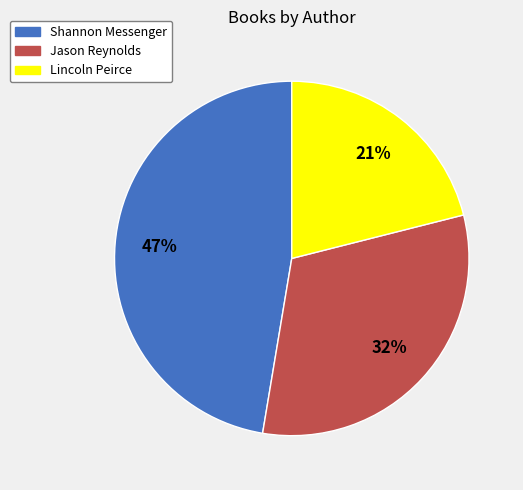

How many segments does this pie chart have?

3